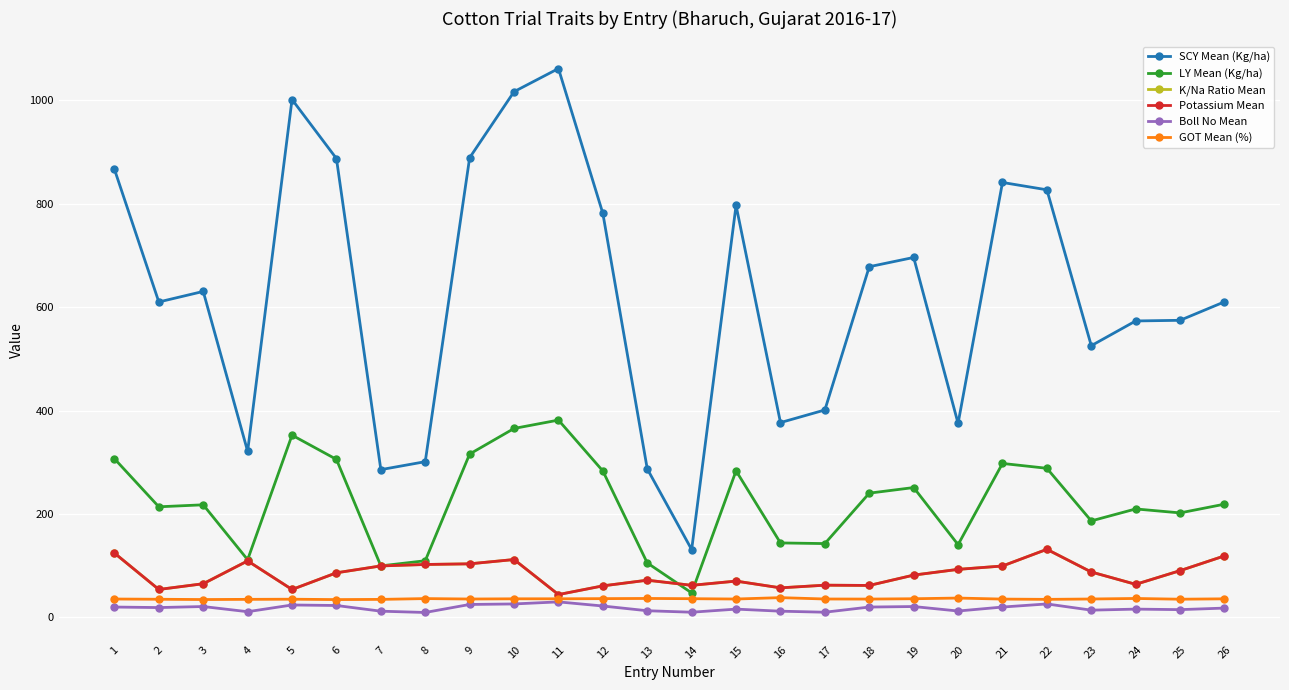

List the labels in order of SCY Mean (Kg/ha) value, smallest first.

14, 7, 13, 8, 4, 20, 16, 17, 23, 24, 25, 2, 26, 3, 18, 19, 12, 15, 22, 21, 1, 6, 9, 5, 10, 11